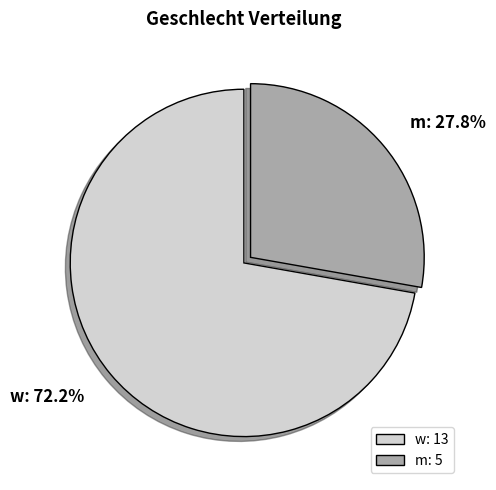

To the nearest percent, what portion does w represent?

72%